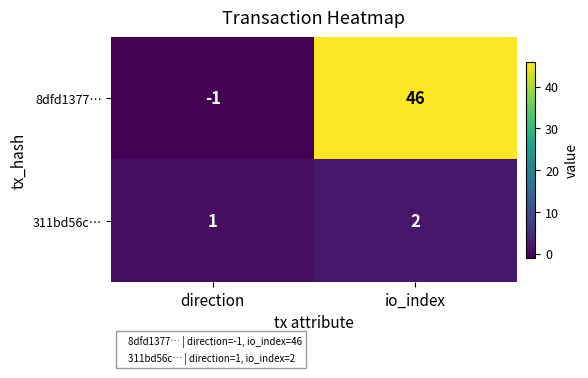

Is it true that 311bd56c… equals 3 at io_index?

False